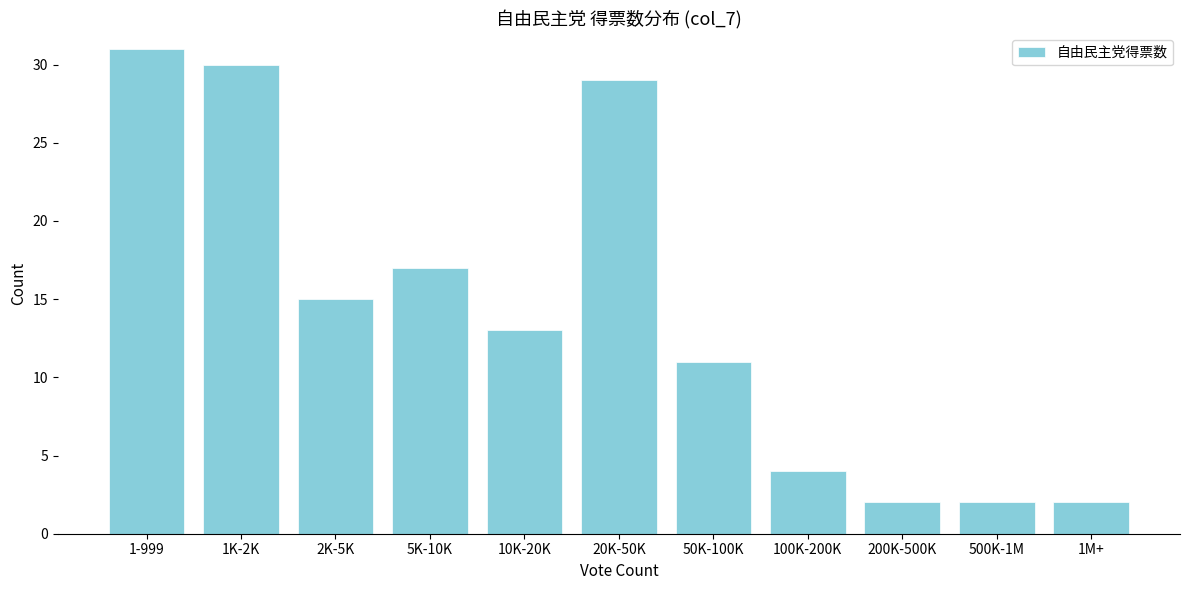

Reading right to left, extract all data points from this chart.

1M+=2	500K-1M=2	200K-500K=2	100K-200K=4	50K-100K=11	20K-50K=29	10K-20K=13	5K-10K=17	2K-5K=15	1K-2K=30	1-999=31